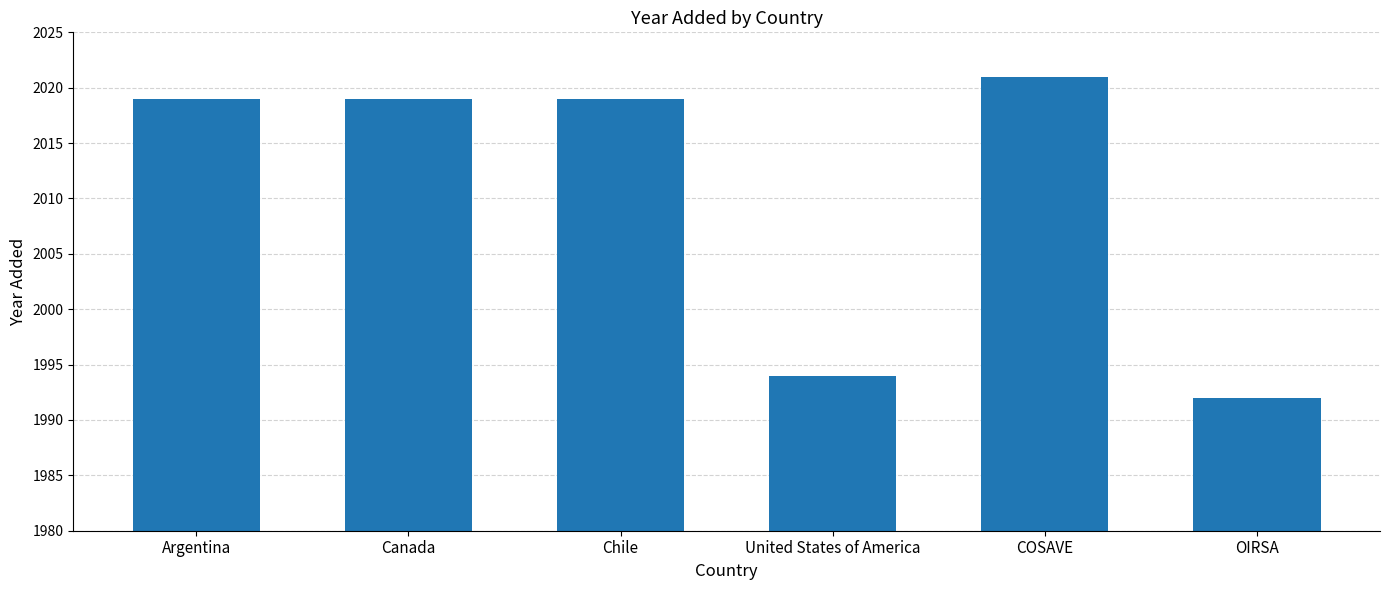

Which label corresponds to the largest value in the chart?

COSAVE